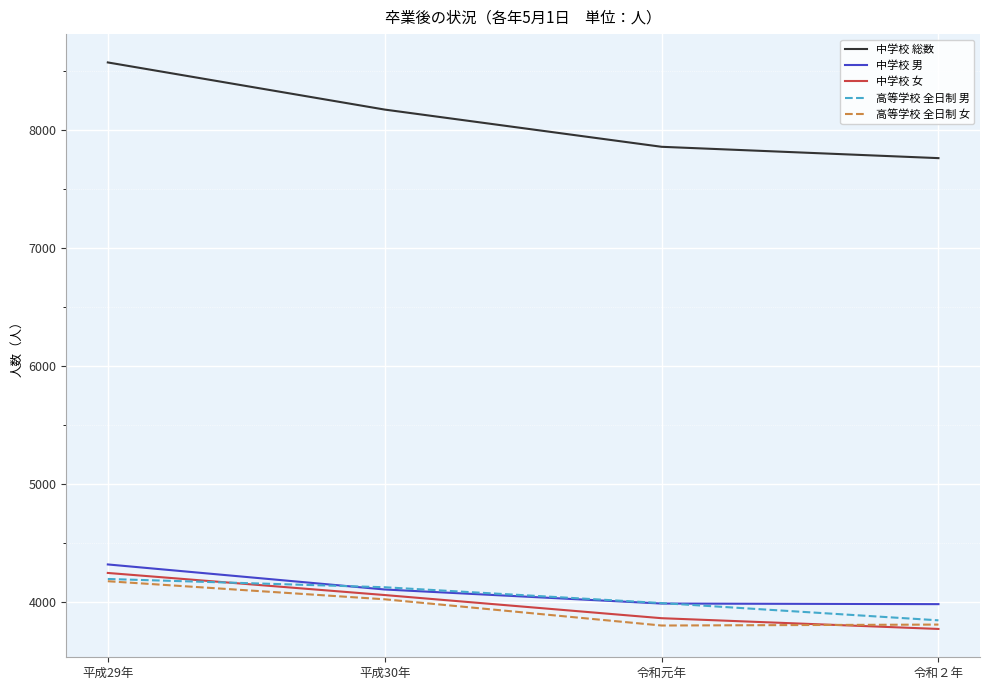

Is it true that 中学校 男 equals 2419 at 平成30年?

False